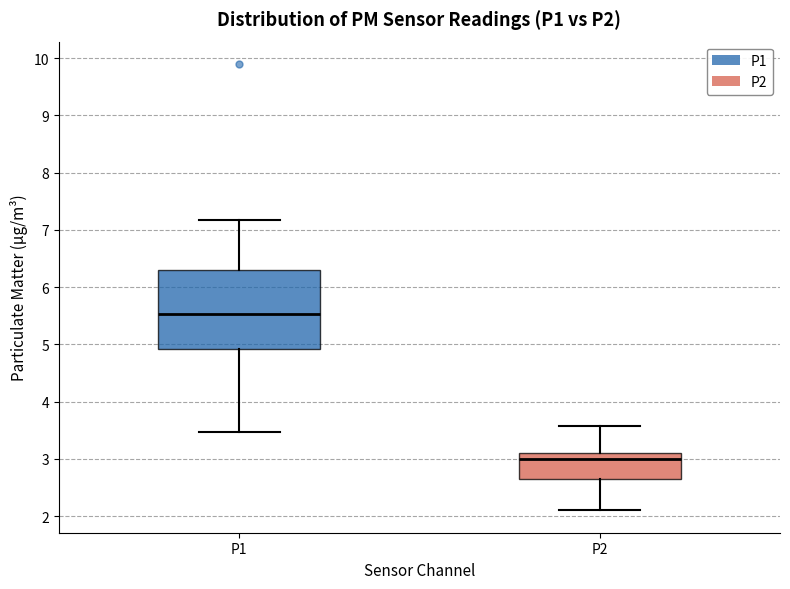

Reading left to right, read every box against the y-axis: the position of its median line, the range the box covers, and the ends of its whiskers. The values are not printed on the chart, so give them approximately, as read against the axis.

P1: median 5.5, box 4.9 to 6.3, whiskers 3.5 to 7.2
P2: median 3.0, box 2.7 to 3.1, whiskers 2.1 to 3.6